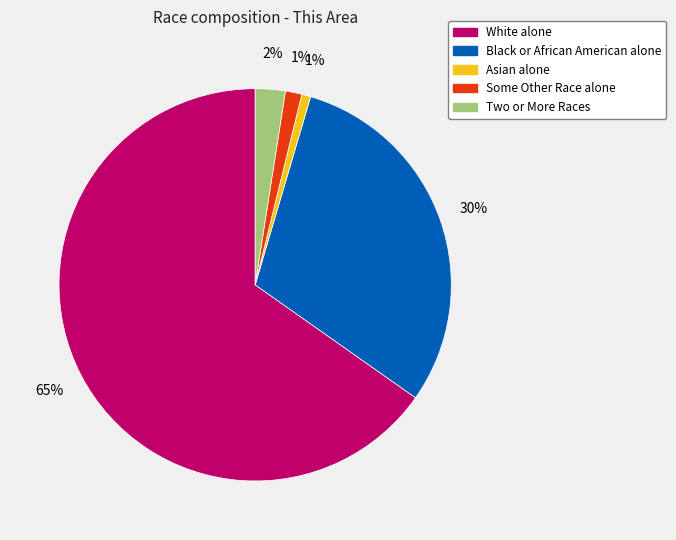

What is the majority slice?

White alone